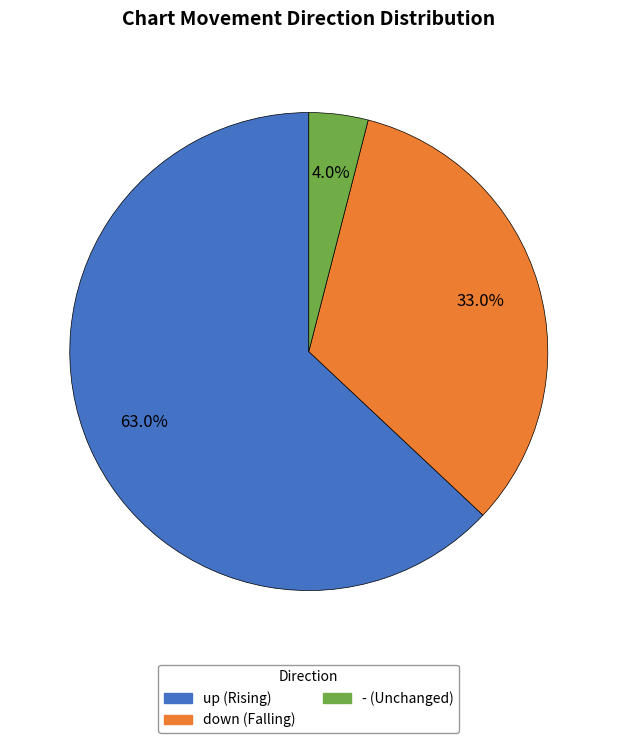

Which has a higher value, down (Falling) or - (Unchanged)?

down (Falling)